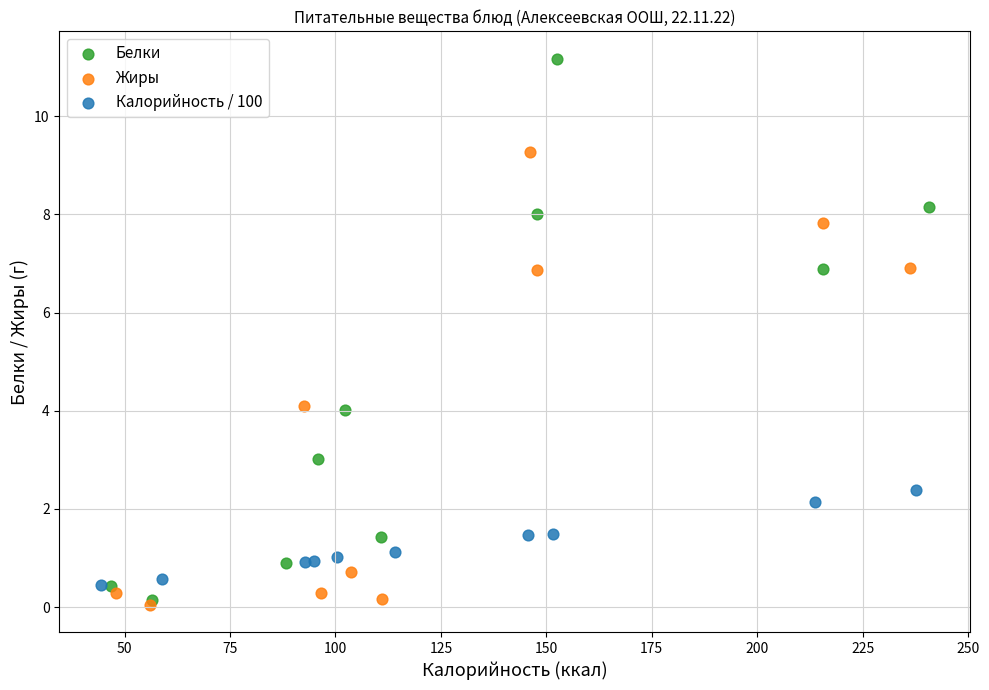

Which series has the largest Y range (max minus min)?

Белки